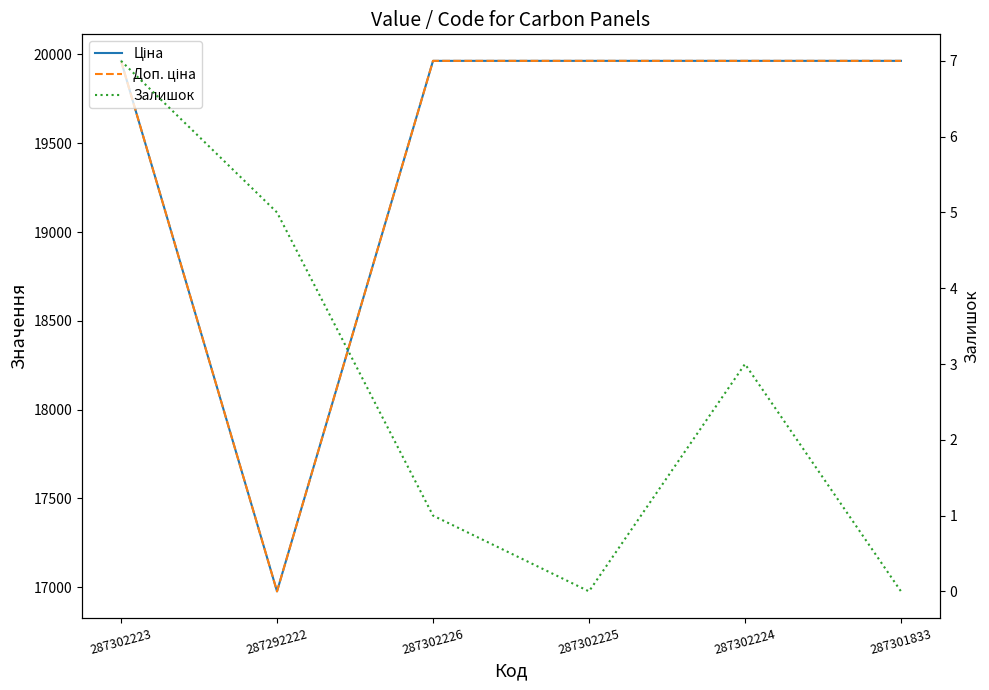

Which category has the lowest value in the Доп. ціна series?

287292222